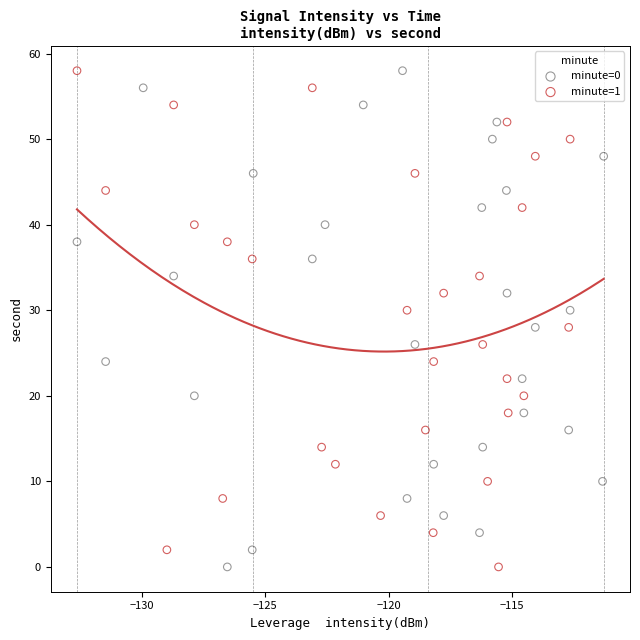

What are all the series names shown in the legend?

minute=0, minute=1